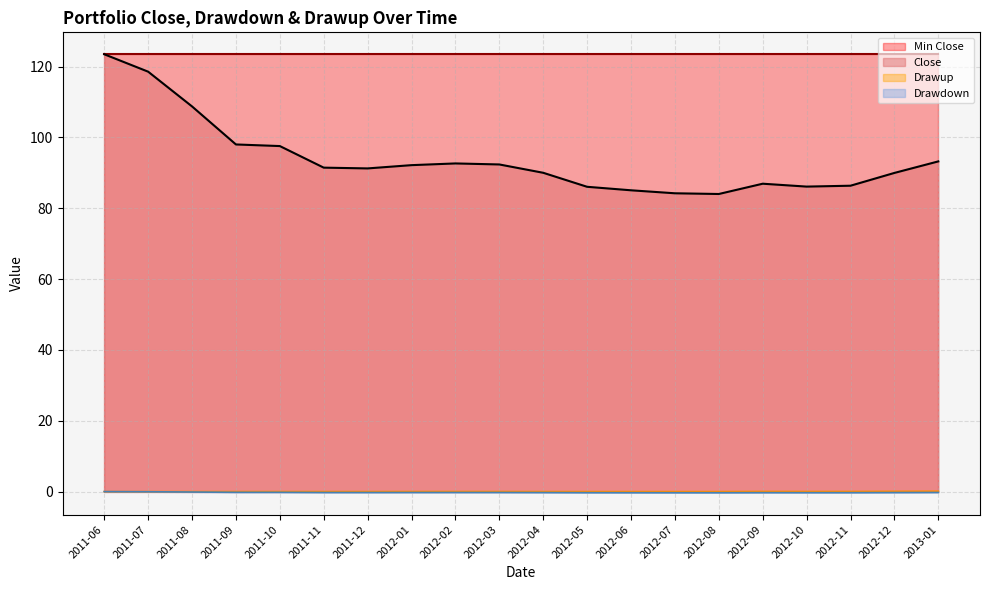

What is the total value across all series at 2011-06?

246.9